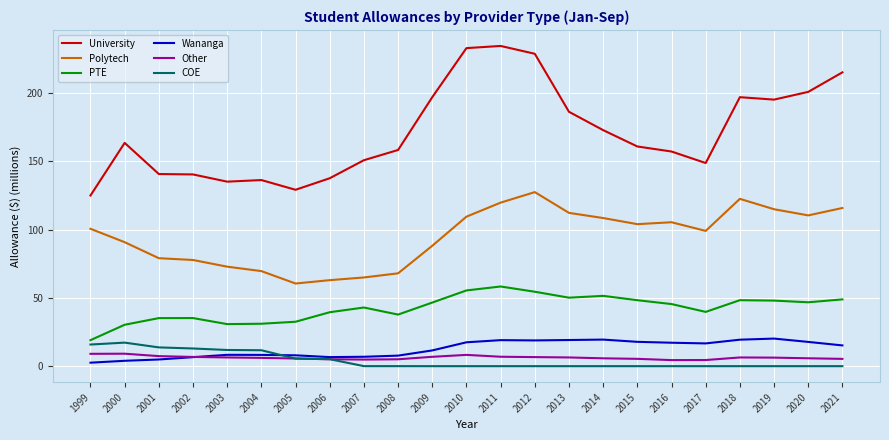

Between which two adjacent categories do Wananga and COE first intersect?

2004 and 2005